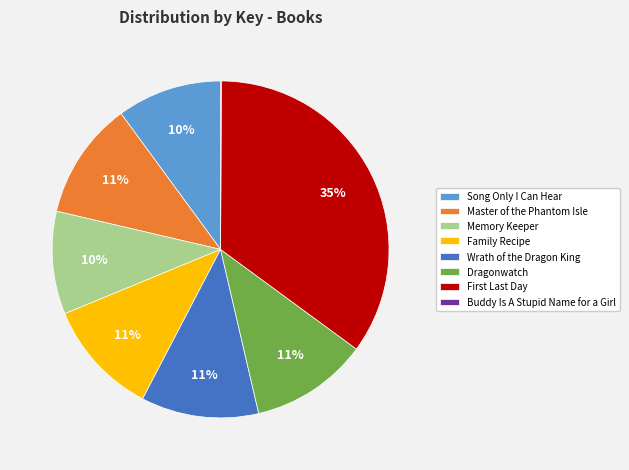

Which category has the biggest portion of the pie?

First Last Day